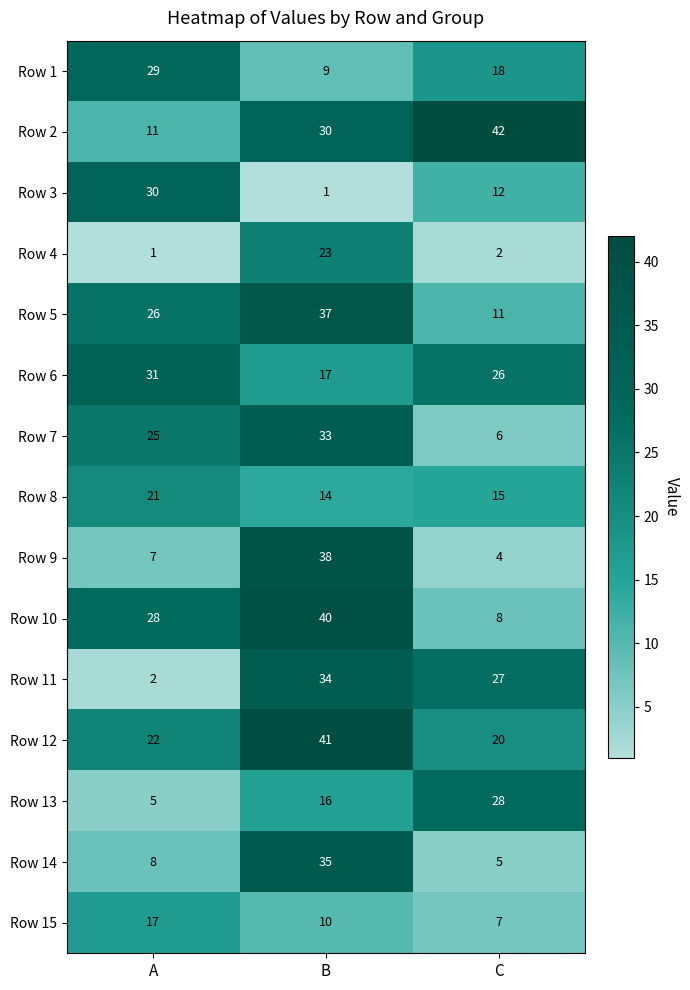

Is it true that Row 1 equals 28 at C?

False